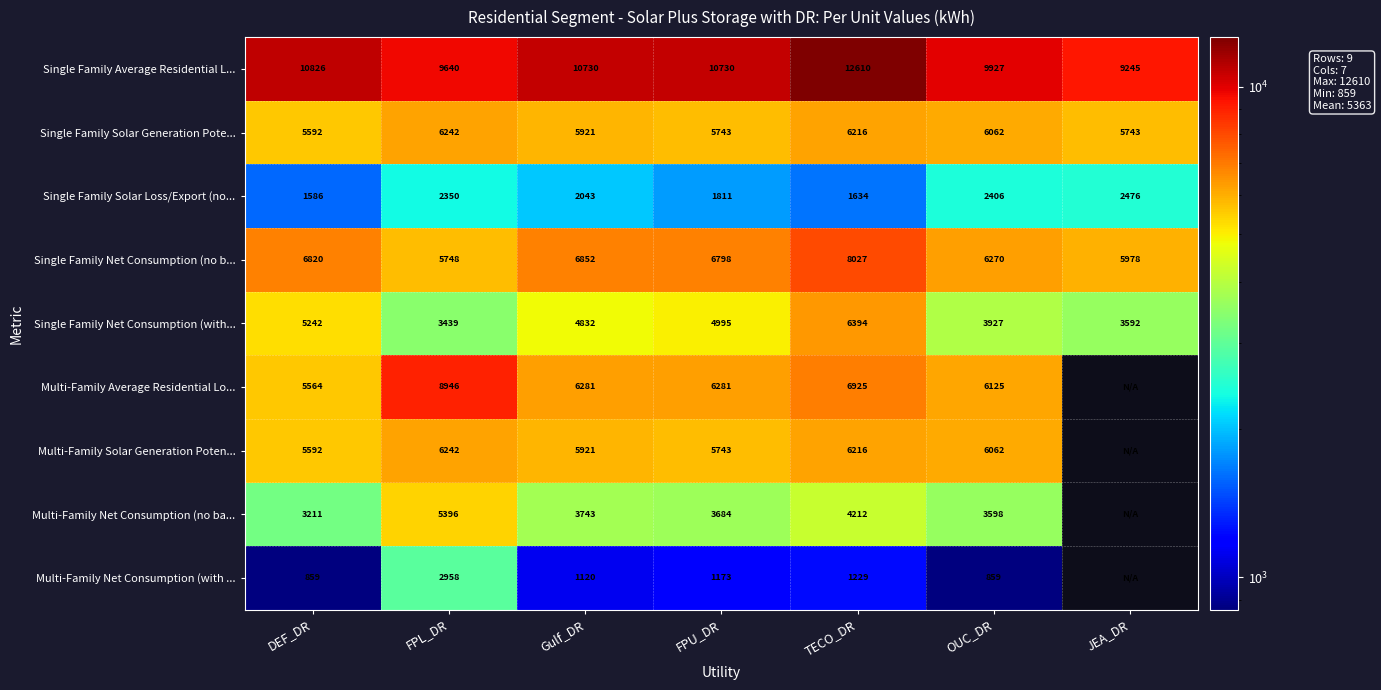

Where does the Single Family Net Consumption (no b... series first go above 6798?

DEF_DR